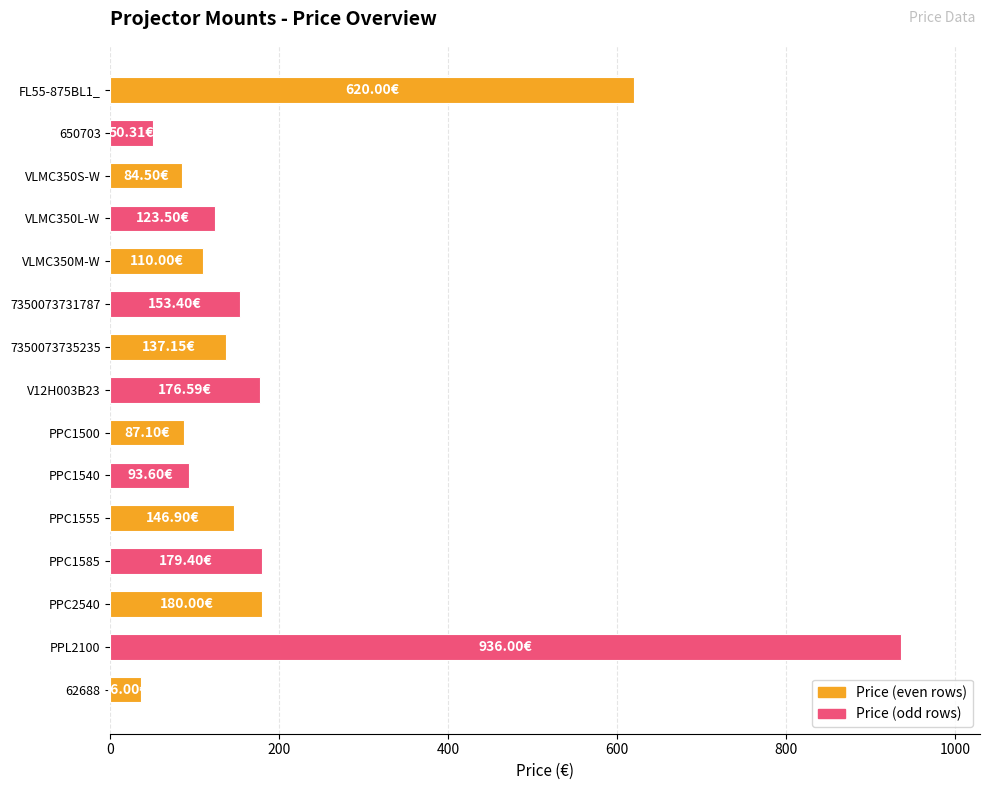

Between VLMC350S-W and VLMC350L-W, which is larger?

VLMC350L-W